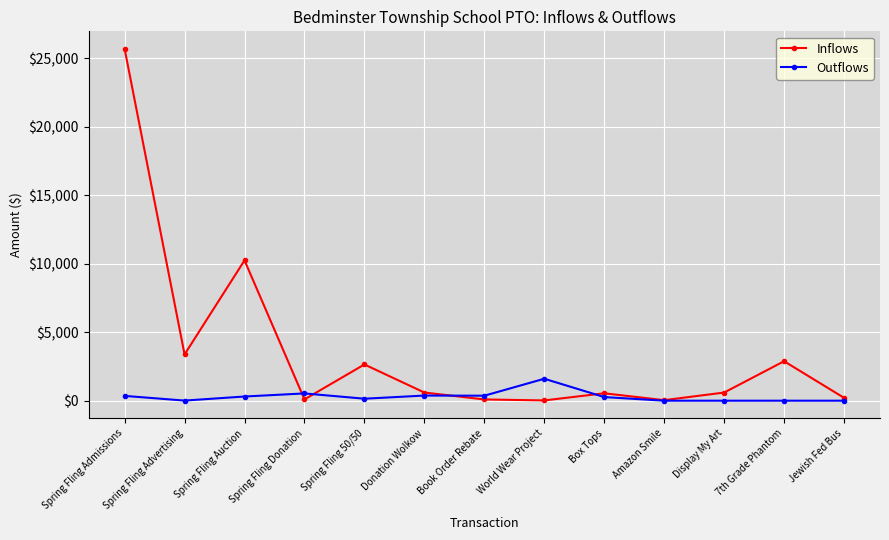

What is the average value of the Outflows series?

303.3